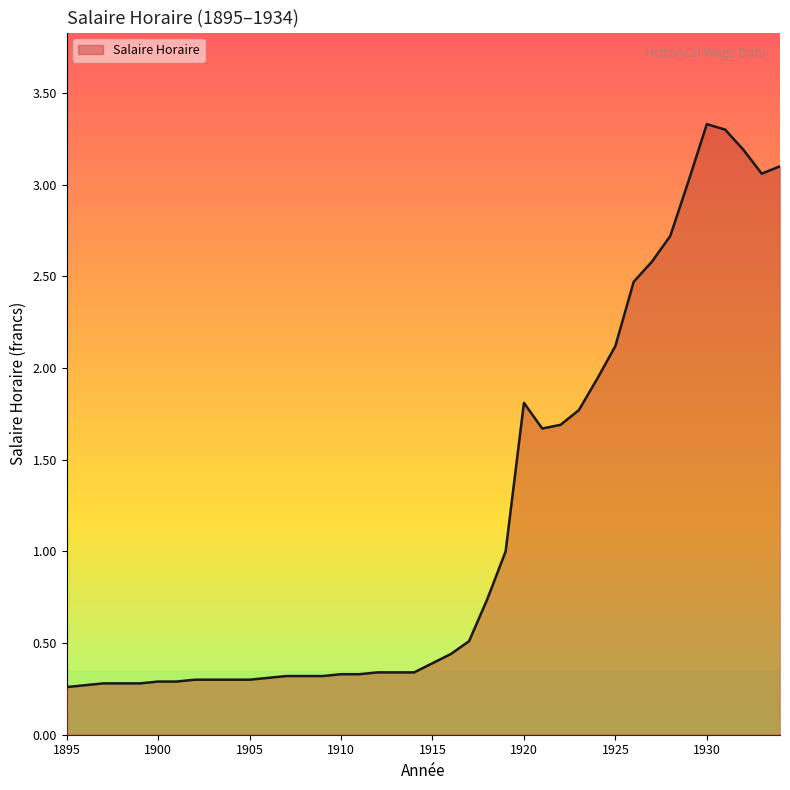

Which has a higher value, 1913 or 1907?

1913